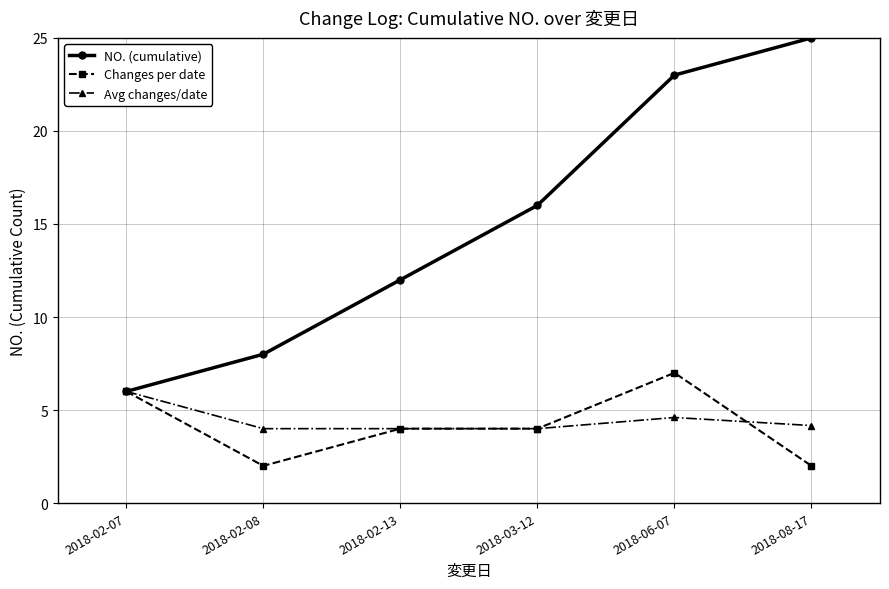

True or false: Avg changes/date and Changes per date cross at least once.

True